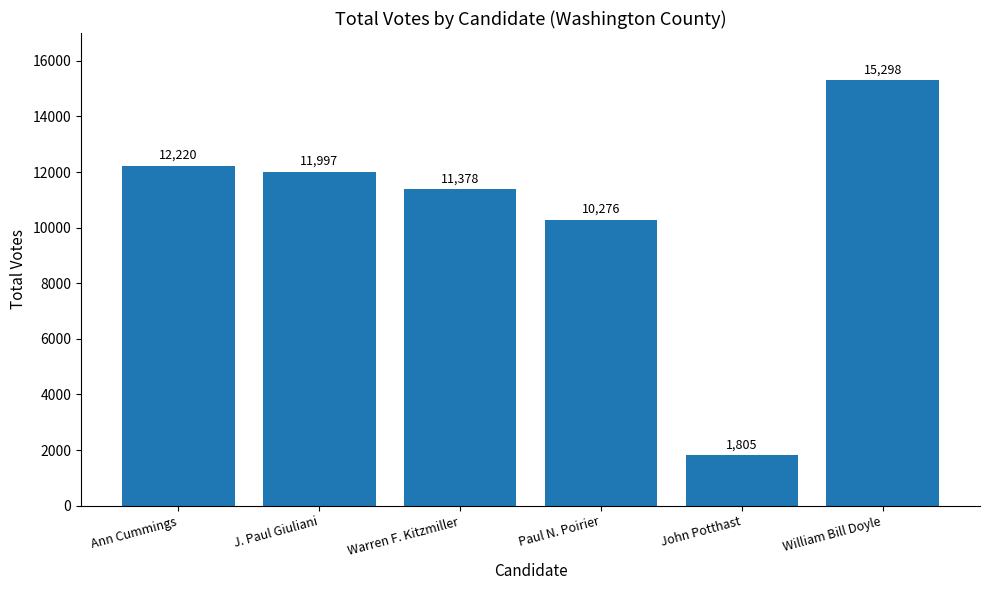

What is the difference between the maximum and minimum values?

13493